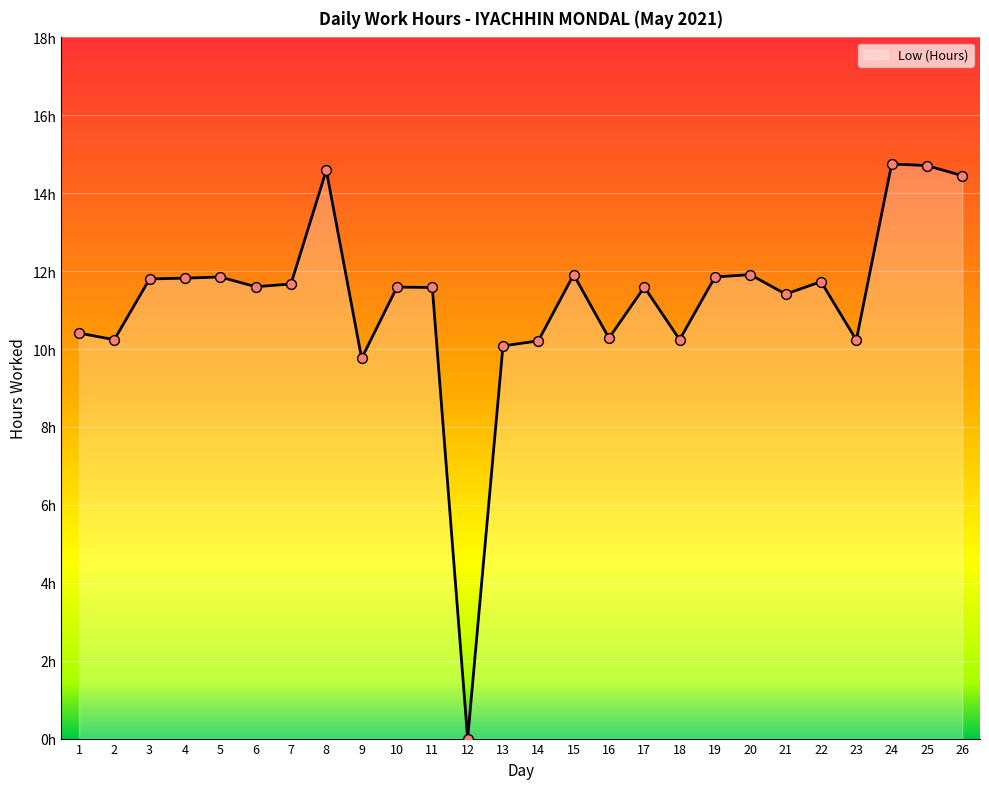

Is this an area chart (filled region under the line)?

Yes